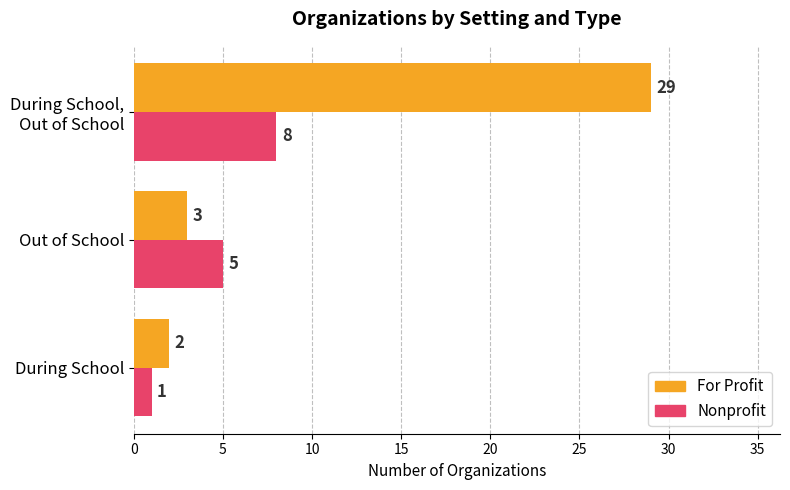

Between During School and Out of School, which series saw the biggest shift?

Nonprofit